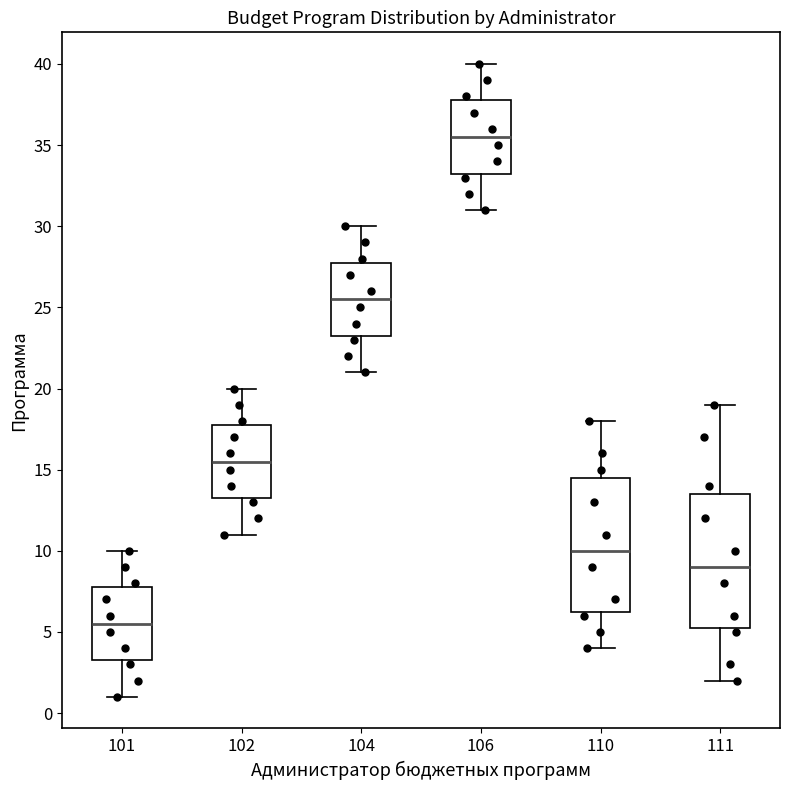

Where does the upper whisker of the box at x = 110 end on the y-axis? The values are not printed on the chart, so give them approximately, as read against the axis.

18.0